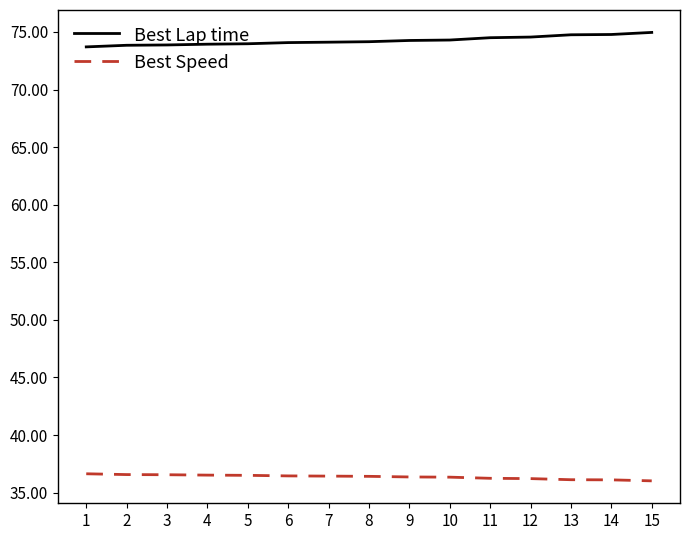

What is the lowest value of the Best Speed series?

36.0